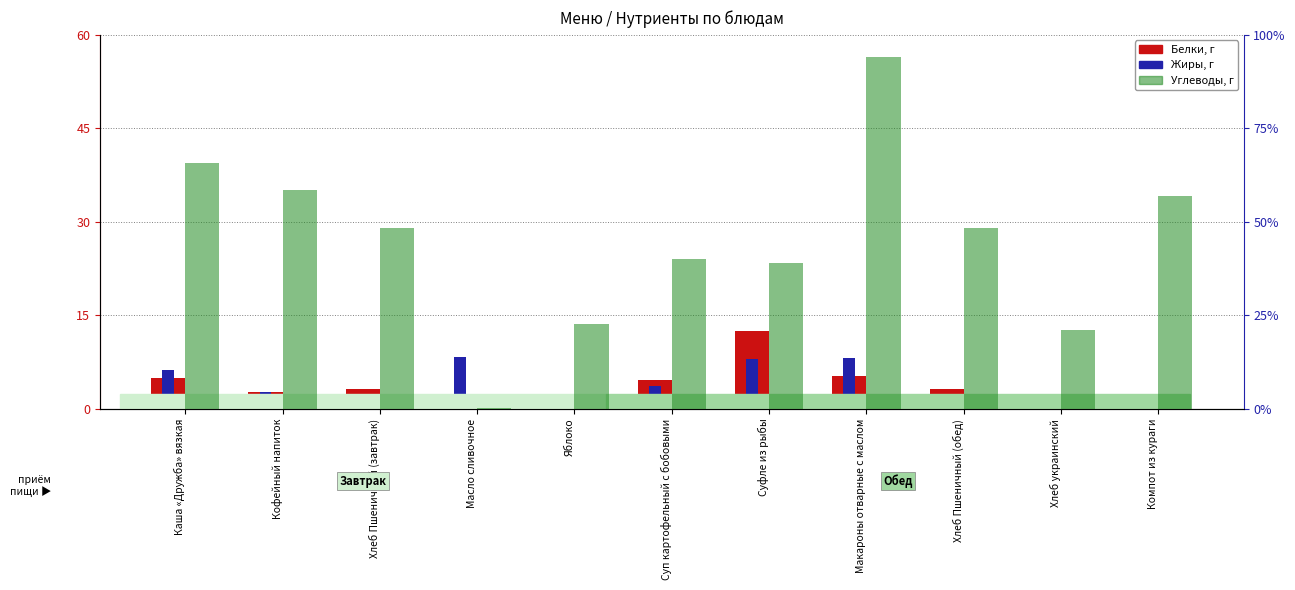

What is the difference between the maximum and second lowest values in the Углеводы series?

29.1